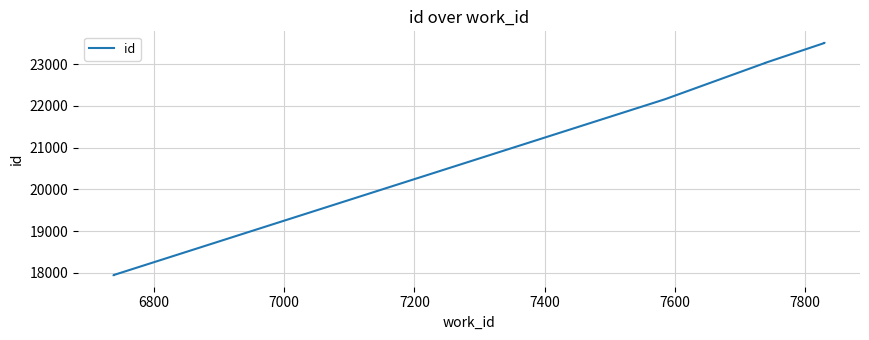

What is the sum of all values?

174174